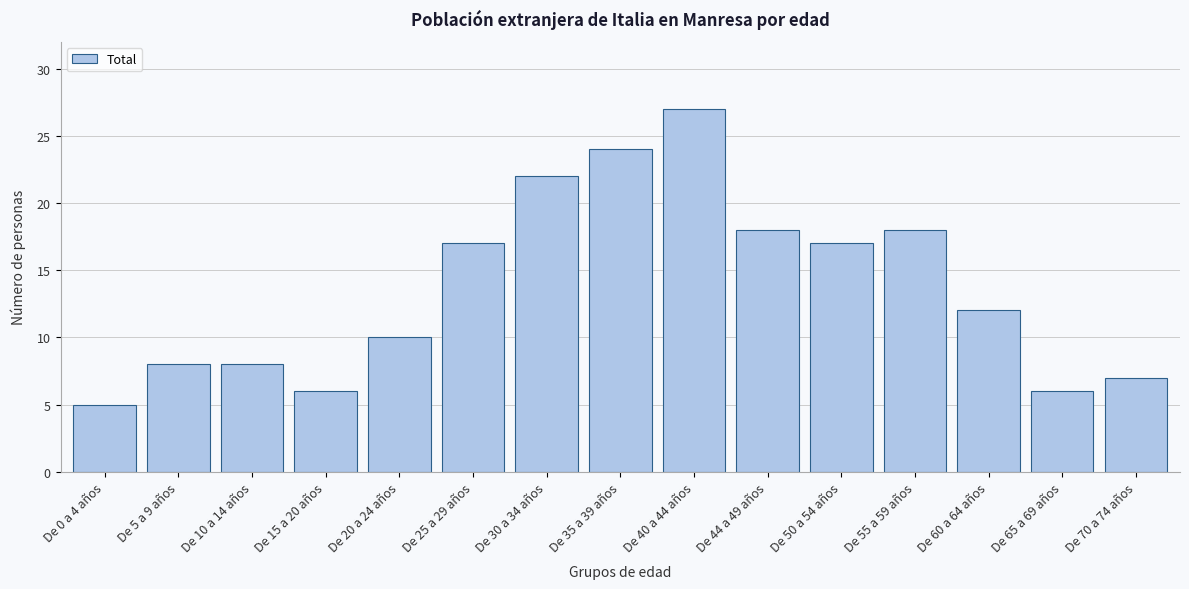

Reading left to right, what are all the values shown in this chart?

5	8	8	6	10	17	22	24	27	18	17	18	12	6	7